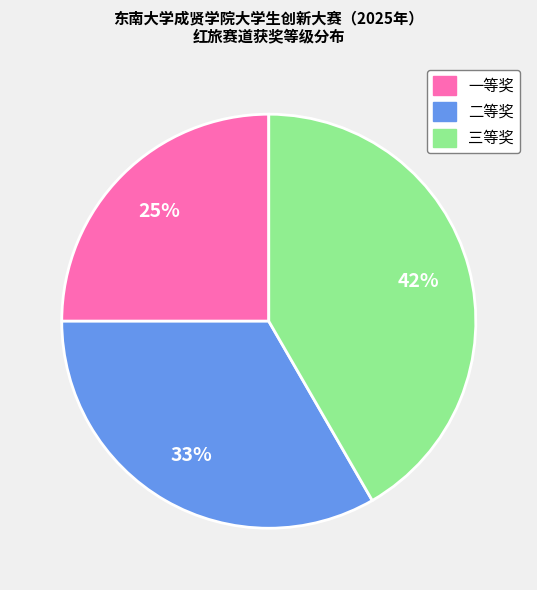

To the nearest percent, what is the average slice percentage?

33%